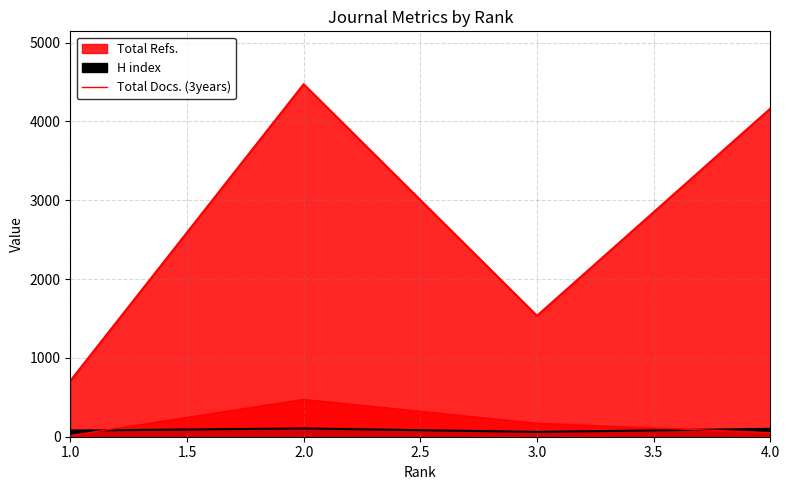

What is the label of the 4th point from the right?

1.0